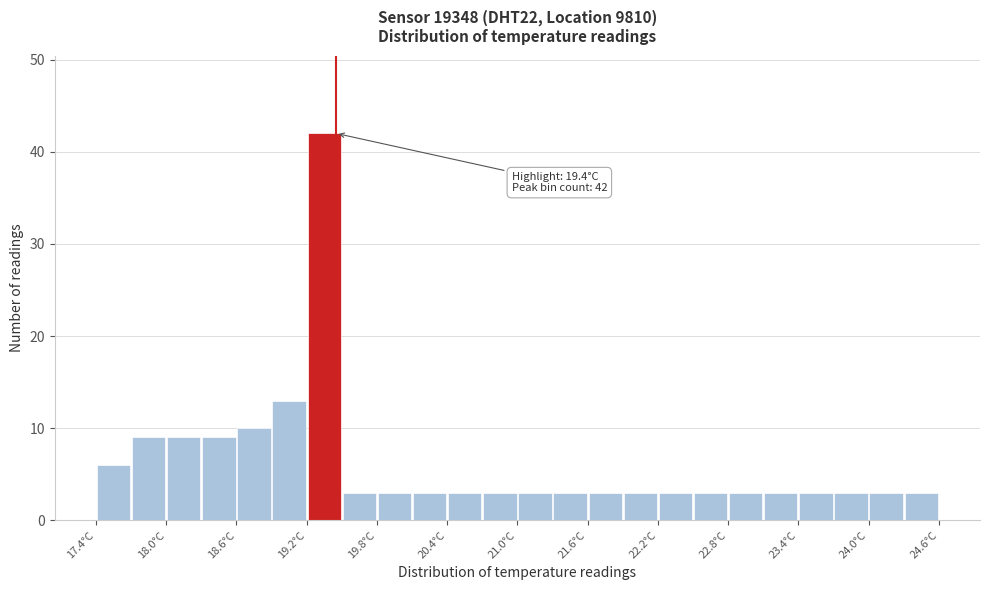

Around what value on the x-axis is the tallest bar? Give the approximate position of its centre, as read against the axis.

19.3